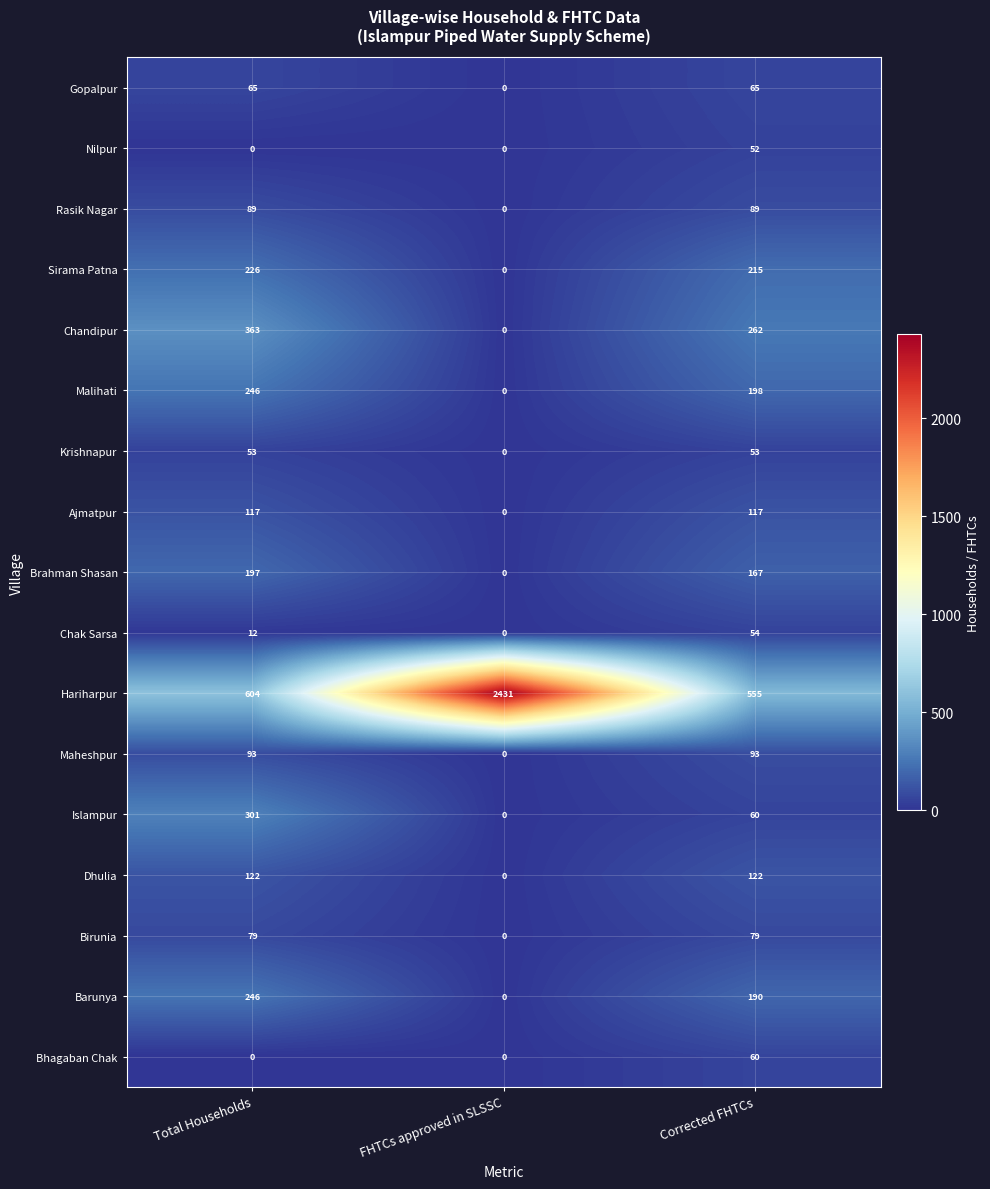

What value does the Chandipur series have at Total Households?

363